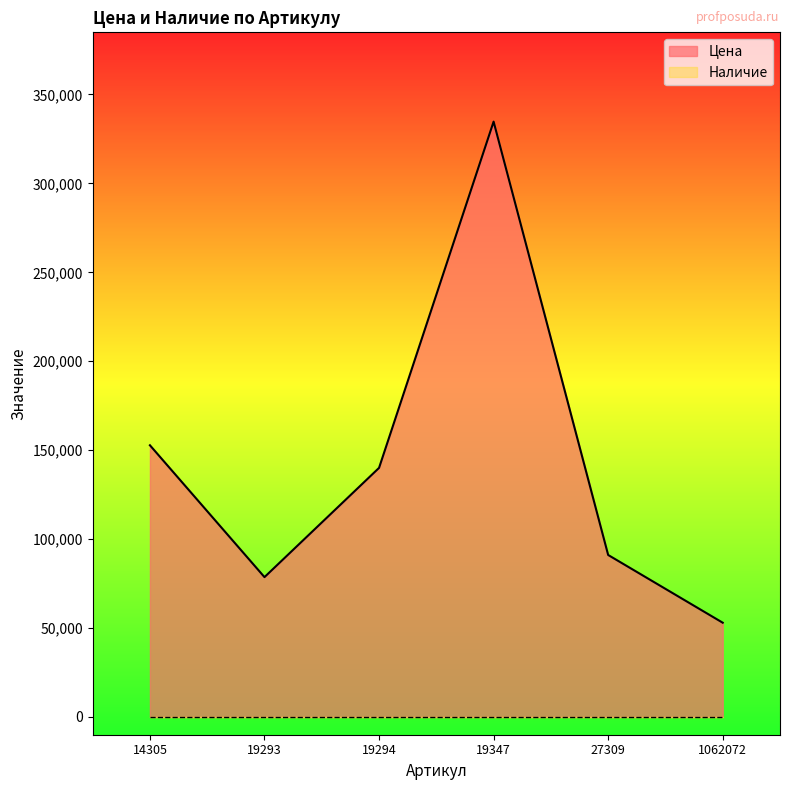

Reading left to right, transcribe all the data shown in this chart.

152754	78615	140043	334729	91062	52983